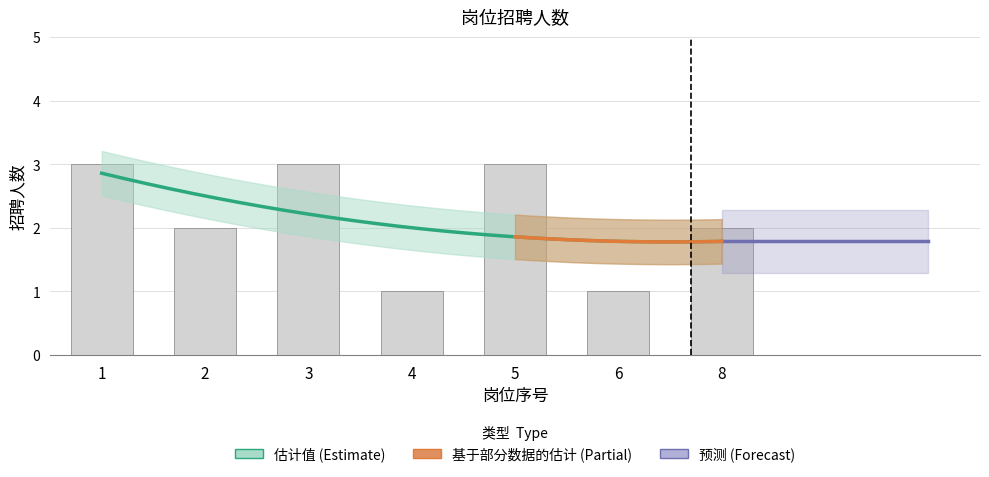

The value at 8 is 1. True or false?

False